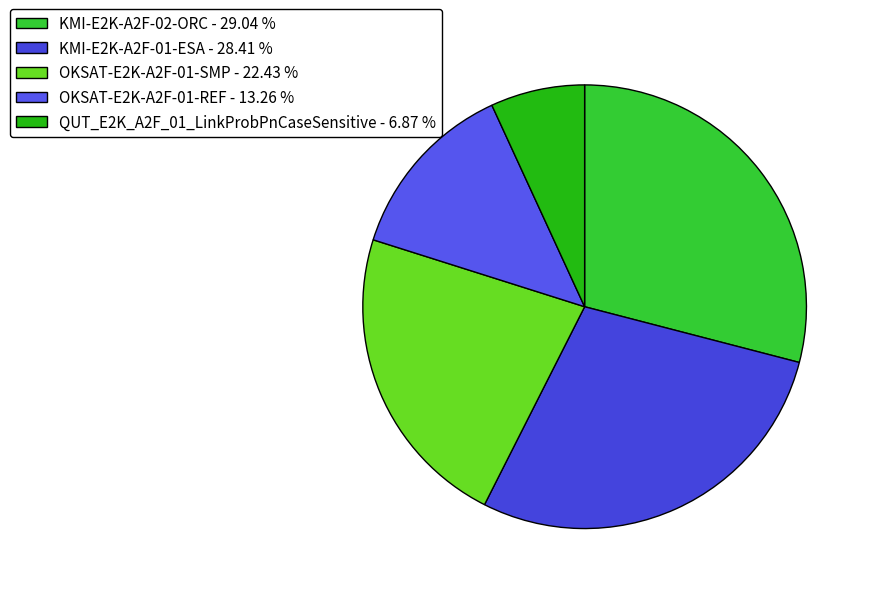

Count the number of slices in the pie.

5